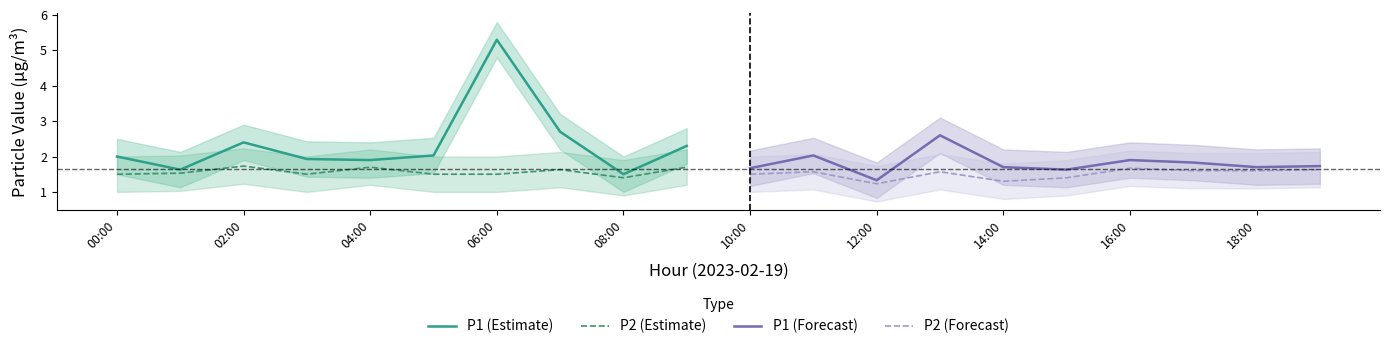

What is the approximate value of P1 (Forecast) at 18:00?

1.7